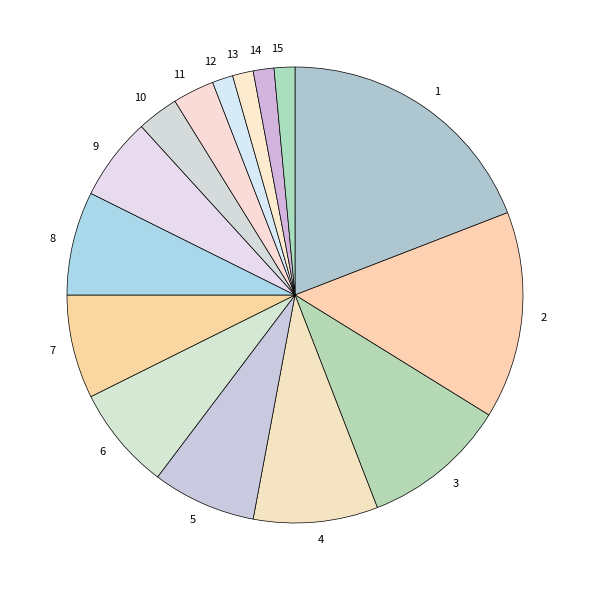

Do 7 and 1 together represent more than half of the pie?

No